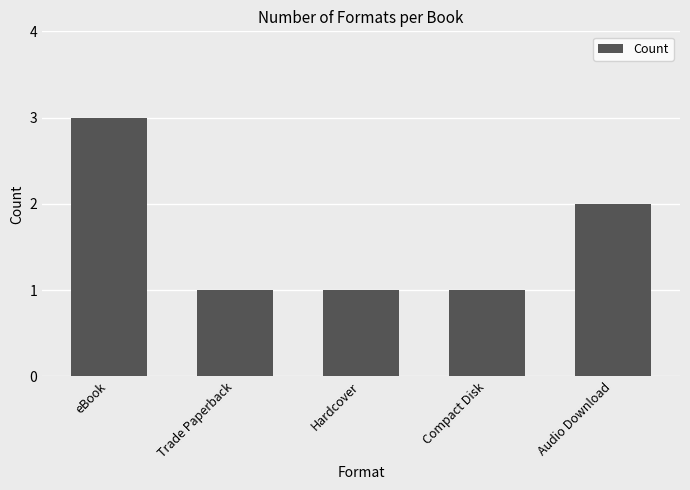

Does the chart contain stacked bars?

No